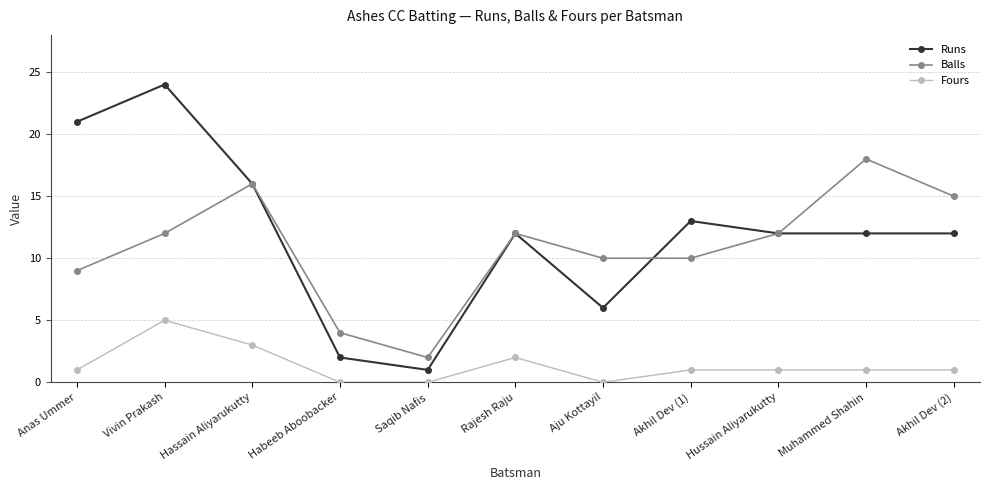

Count the number of data series in this chart.

3